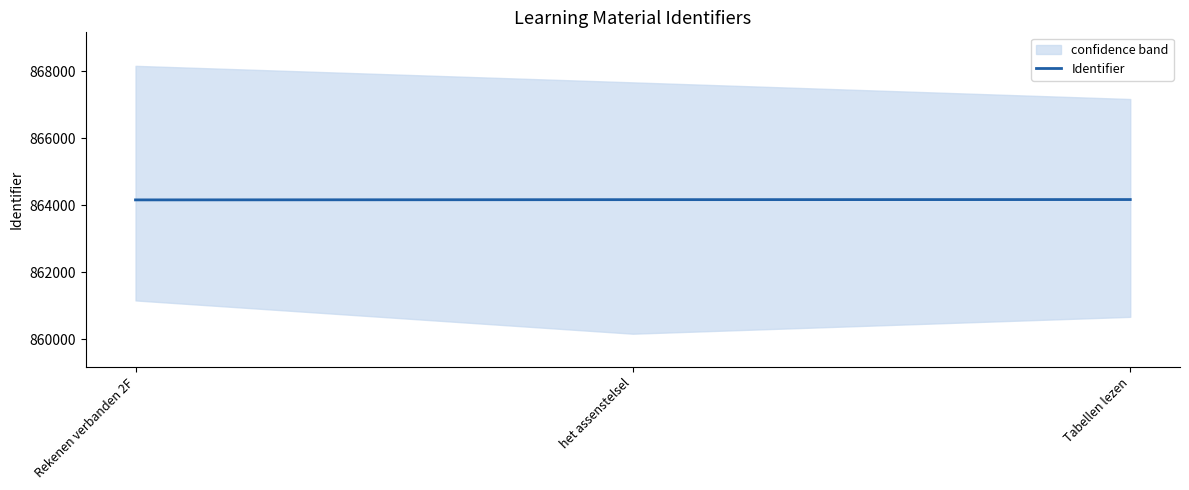

Reading left to right, what are all the values shown in this chart?

Rekenen verbanden 2F=864160	het assenstelsel=864167	Tabellen lezen=864170